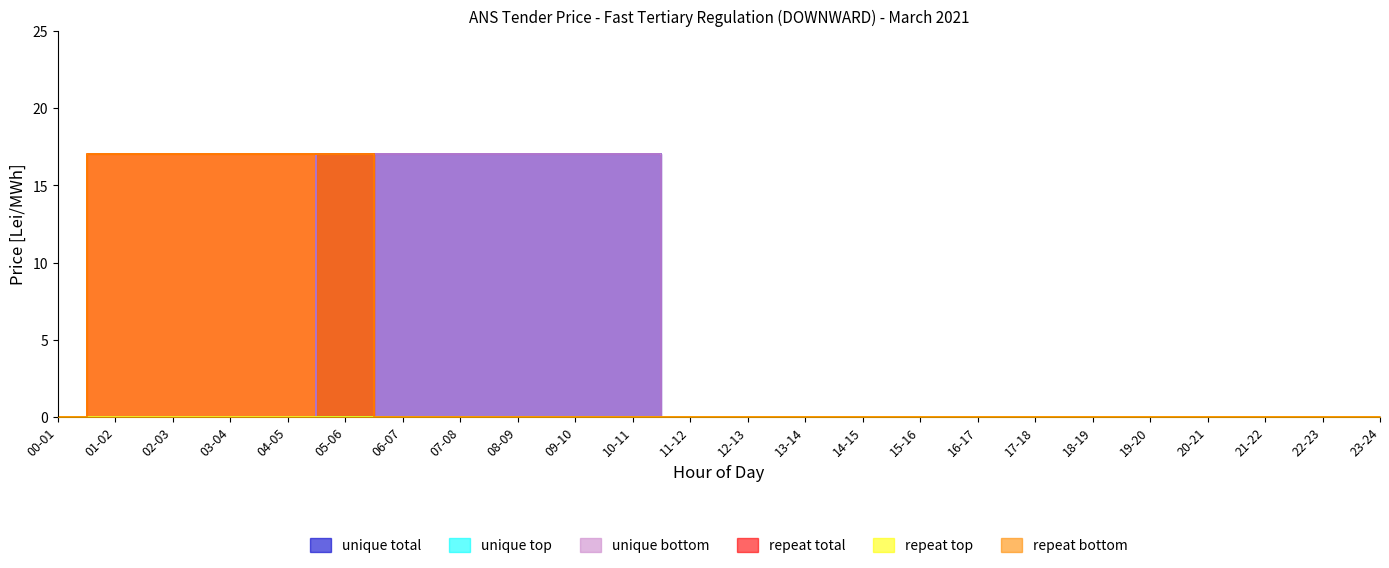

How many positive values does the unique total series have?

6